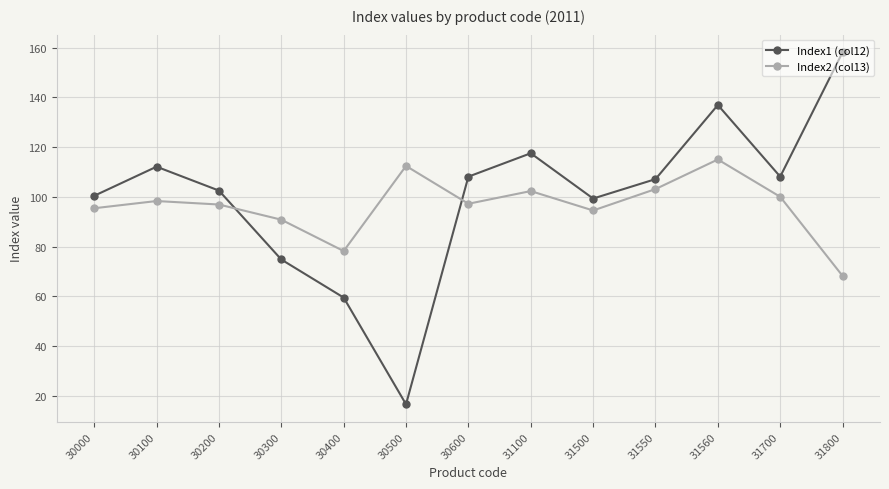

What value does the Index1 (col12) series have at 30600?

108.1